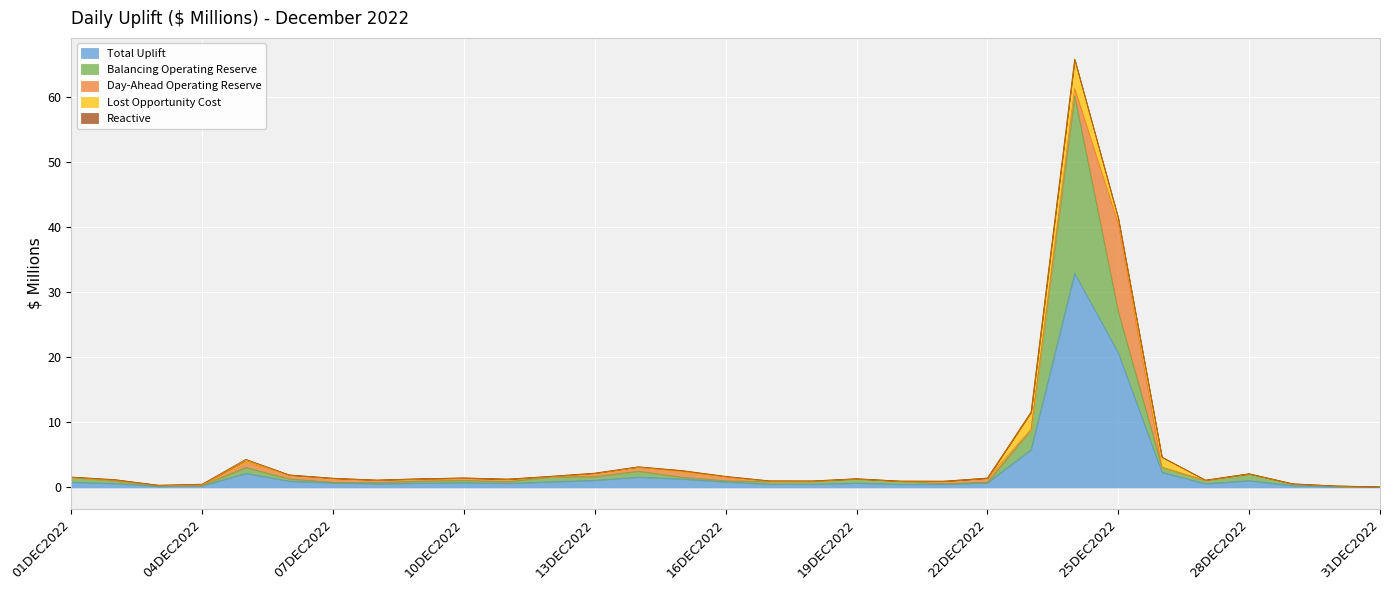

How many series are shown in this chart?

5